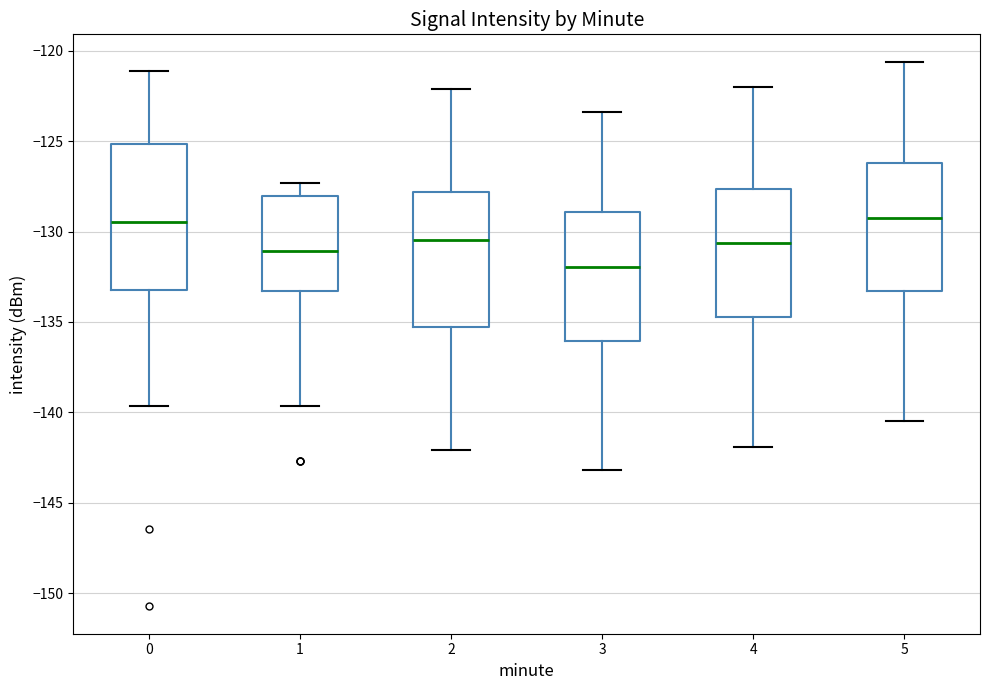

Reading left to right, read every box against the y-axis: the position of its median line, the range the box covers, and the ends of its whiskers. The values are not printed on the chart, so give them approximately, as read against the axis.

0: median -129.5, box -133.0 to -125.0, whiskers -139.5 to -121.0
1: median -131.0, box -133.5 to -128.0, whiskers -139.5 to -127.5
2: median -130.5, box -135.5 to -128.0, whiskers -142.0 to -122.0
3: median -132.0, box -136.0 to -129.0, whiskers -143.0 to -123.5
4: median -130.5, box -134.5 to -127.5, whiskers -142.0 to -122.0
5: median -129.0, box -133.5 to -126.0, whiskers -140.5 to -120.5